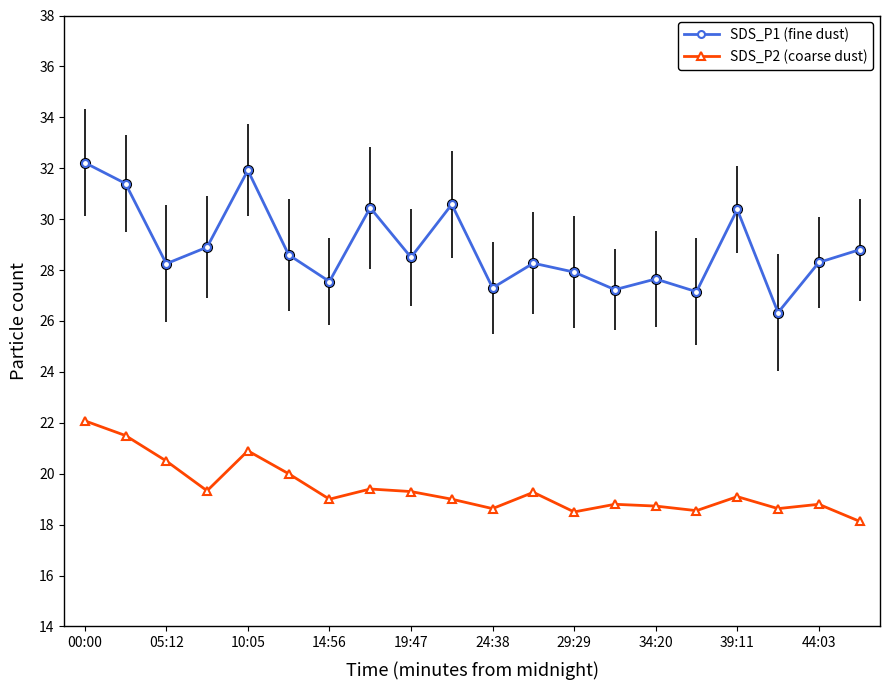

What is the average value of the SDS_P1 (fine dust) series?

28.9